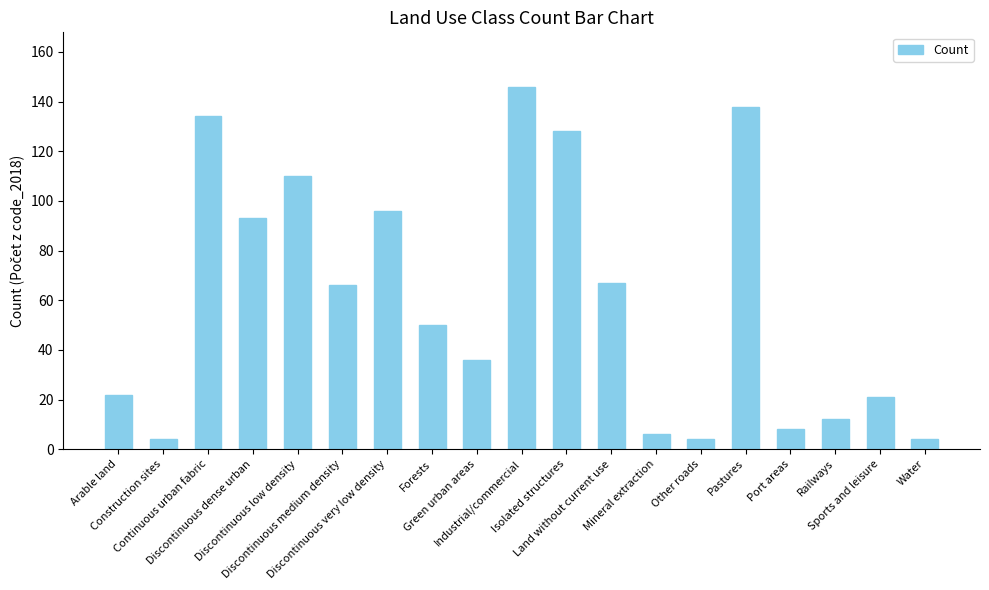

Is it true that the value at Land without current use is 19?

False